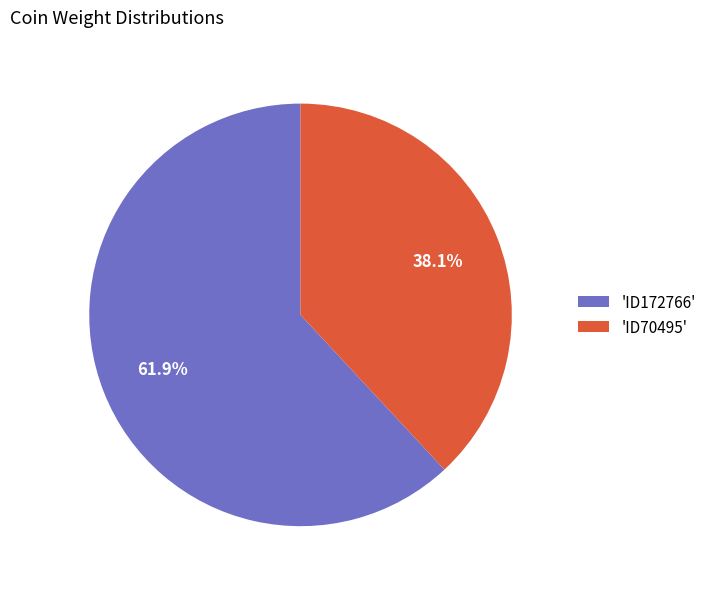

Count the number of slices in the pie.

2